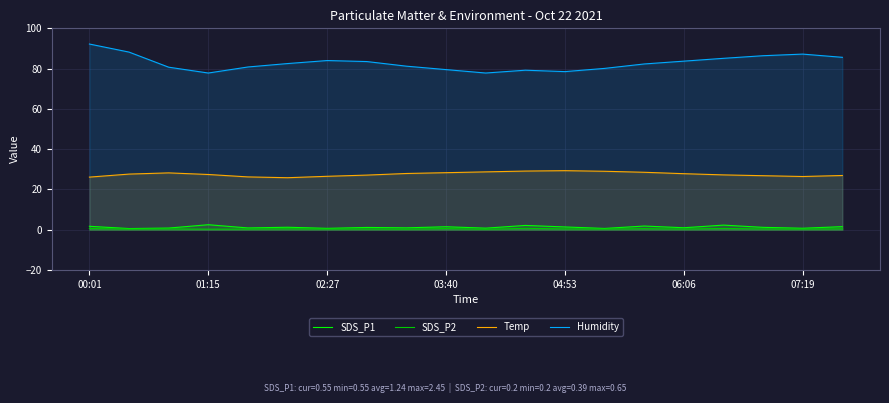

What is the maximum value shown in the chart?

92.2